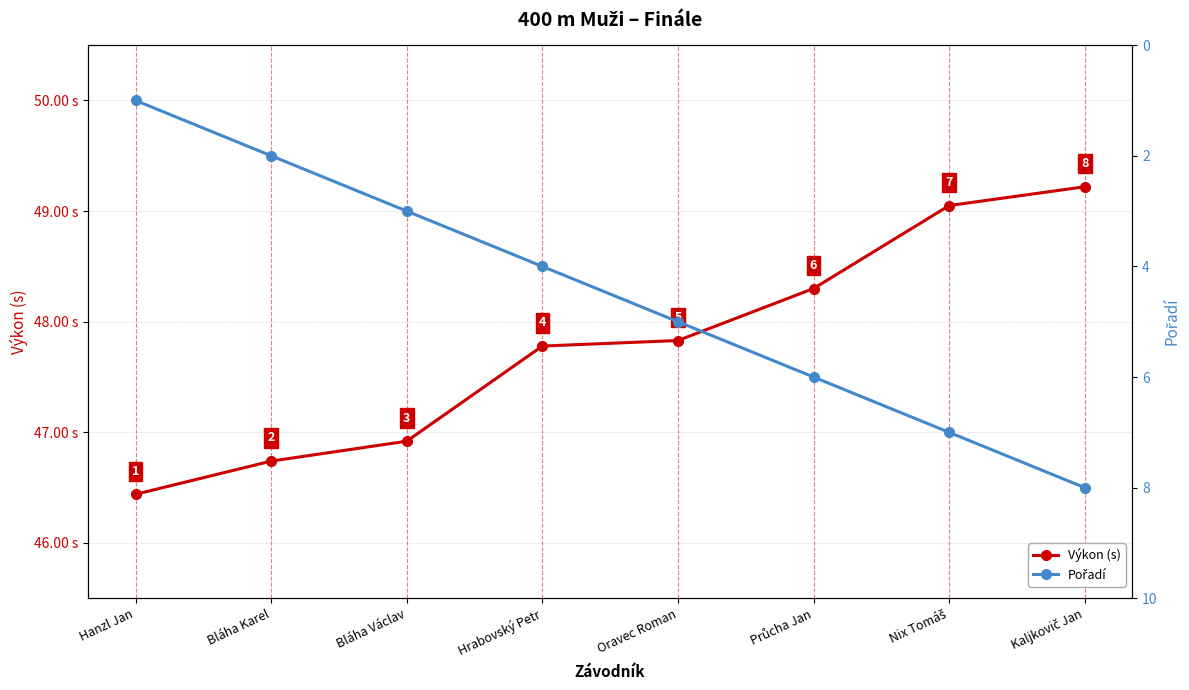

Which series has the widest spread of values?

Pořadí